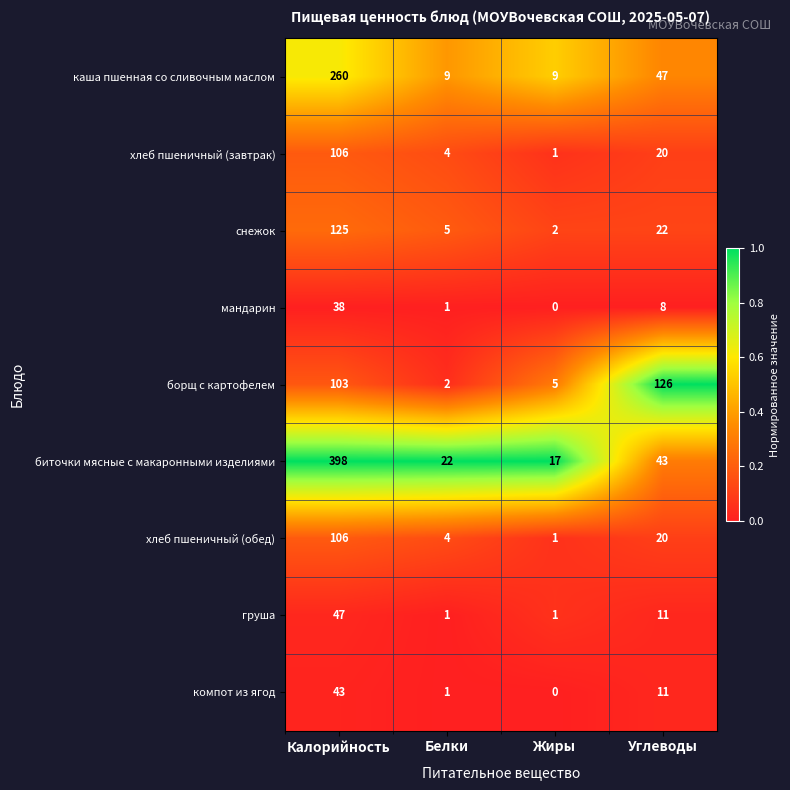

Which series has the largest total across all categories?

биточки мясные с макаронными изделиями